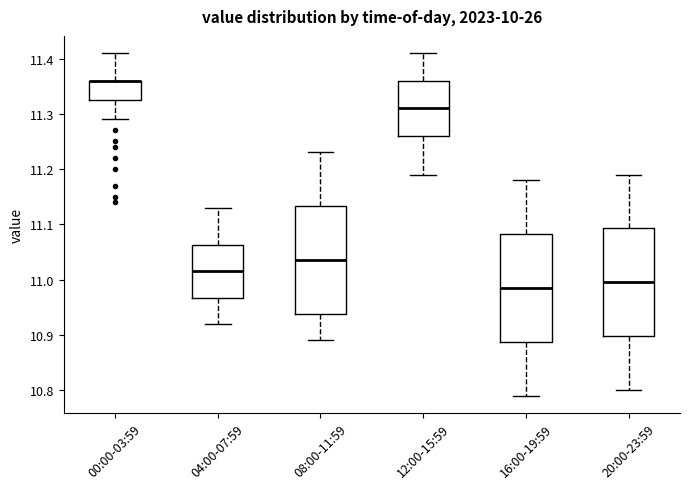

Reading left to right, read every box against the y-axis: the position of its median line, the range the box covers, and the ends of its whiskers. The values are not printed on the chart, so give them approximately, as read against the axis.

00:00-03:59: median 11.36 (drawn on the box's upper edge), box 11.33 to 11.36, whiskers 11.29 to 11.41
04:00-07:59: median 11.02, box 10.97 to 11.06, whiskers 10.92 to 11.13
08:00-11:59: median 11.04, box 10.94 to 11.13, whiskers 10.89 to 11.23
12:00-15:59: median 11.31, box 11.26 to 11.36, whiskers 11.19 to 11.41
16:00-19:59: median 10.99, box 10.89 to 11.08, whiskers 10.79 to 11.18
20:00-23:59: median 11.00, box 10.90 to 11.09, whiskers 10.80 to 11.19